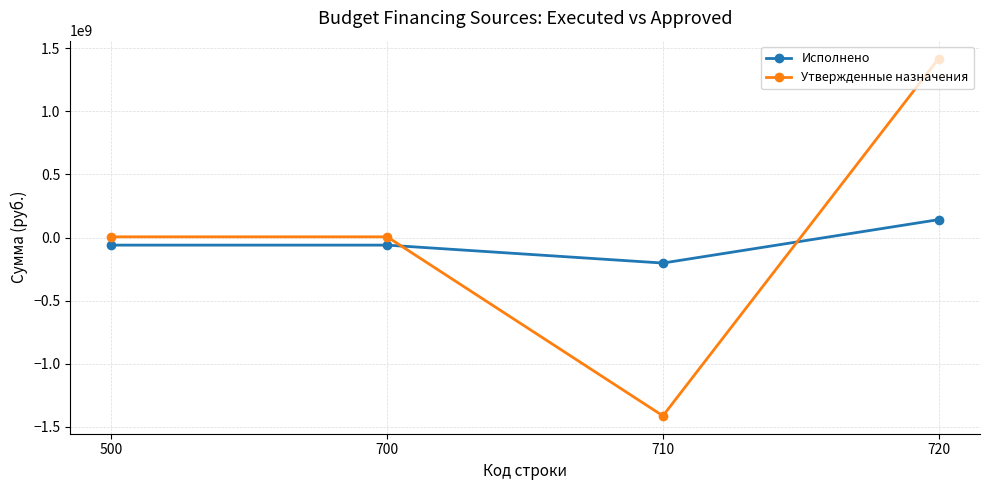

What are all the series names shown in the legend?

Исполнено, Утвержденные назначения